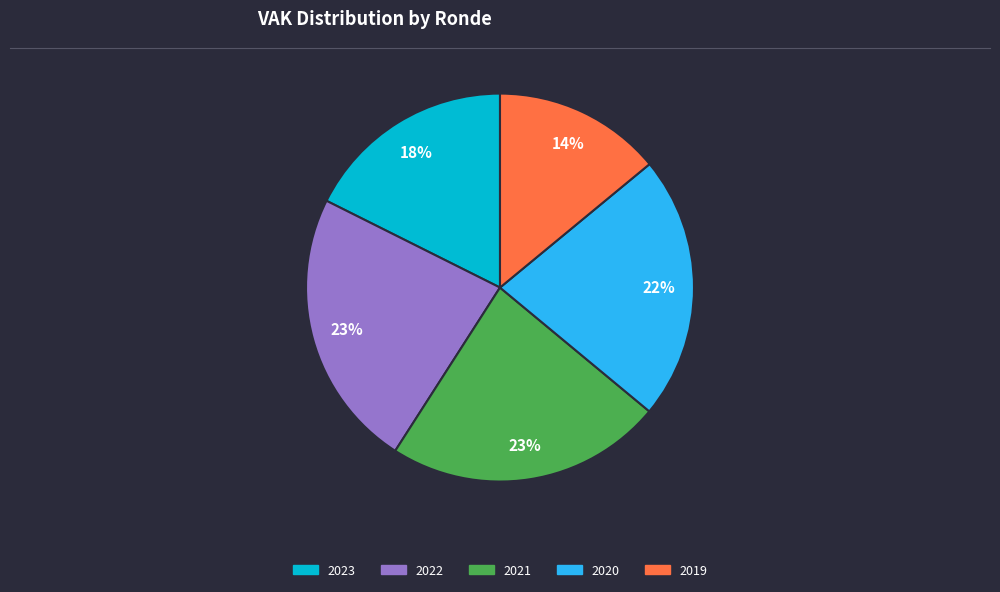

To the nearest percent, what is the difference between the largest and smallest slice percentages?

9%